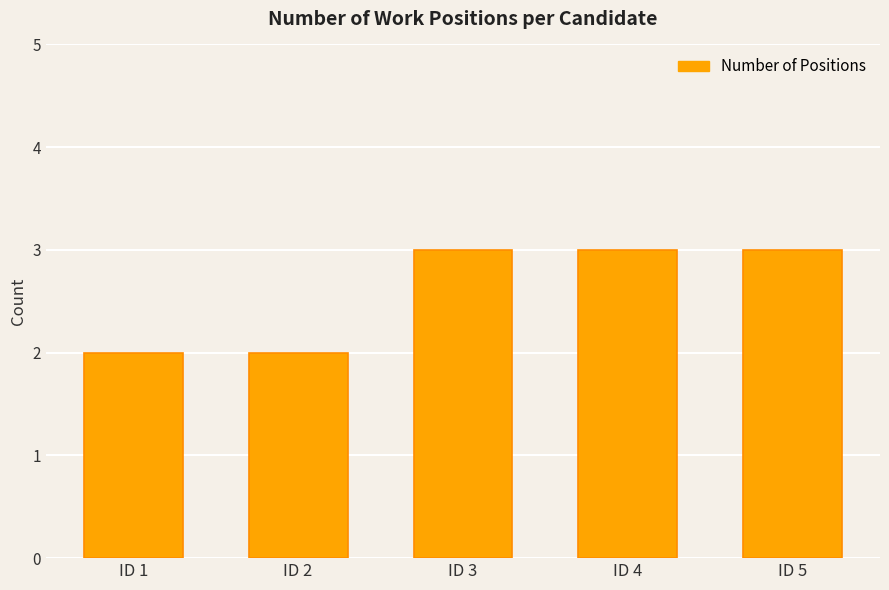

The chart shows a value of 3 at ID 5. True or false?

True